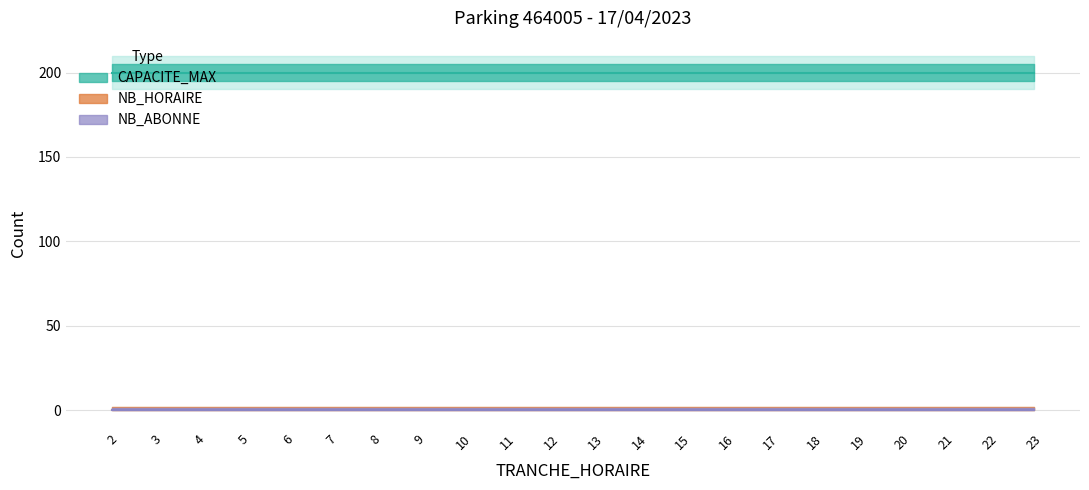

What are all the series names shown in the legend?

CAPACITE_MAX, NB_HORAIRE, NB_ABONNE